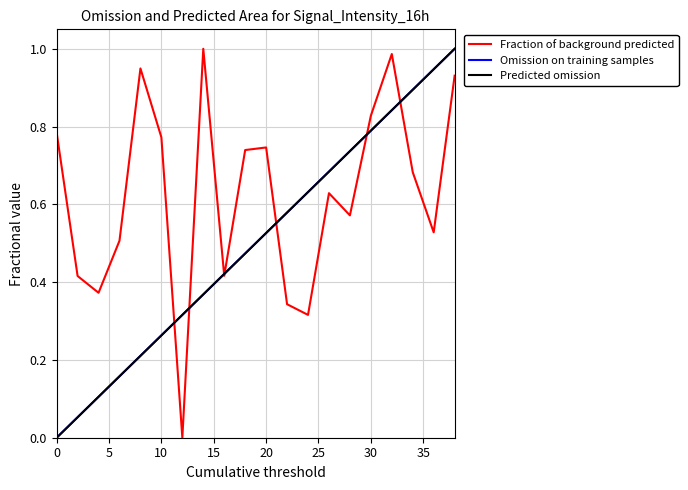

Does the chart display data point markers on the line(s)?

No